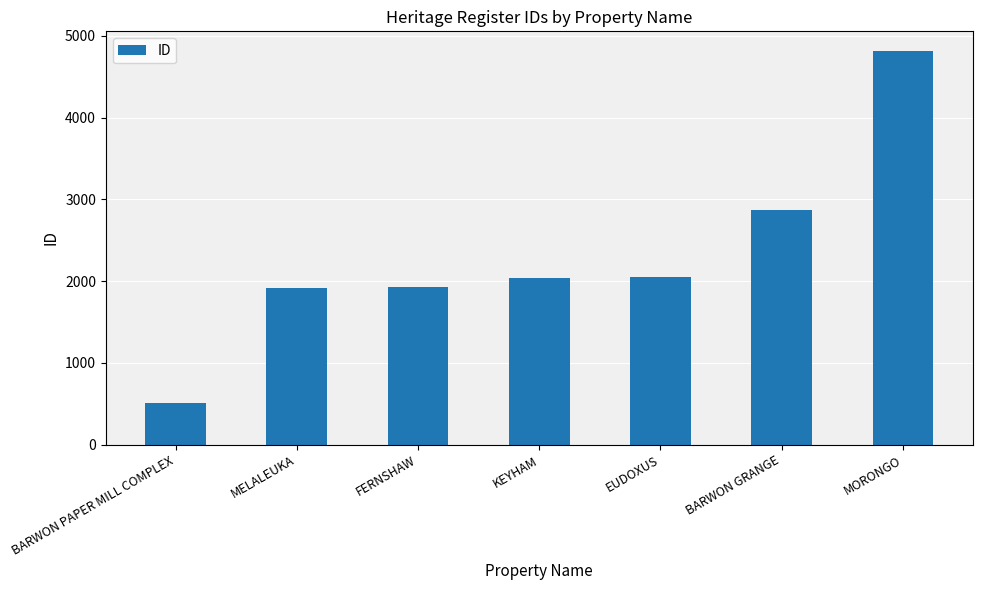

What is the value of the 7th bar from the left?

4813